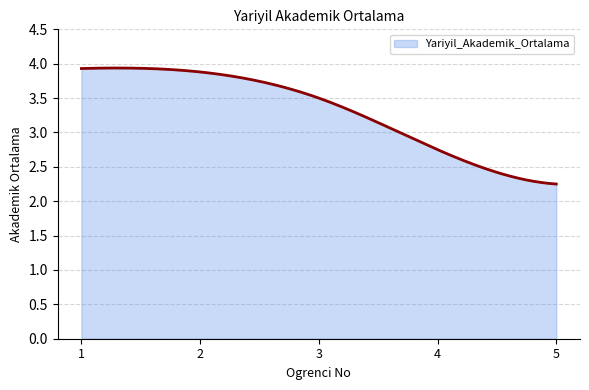

What is the difference between the maximum and minimum values?

1.7